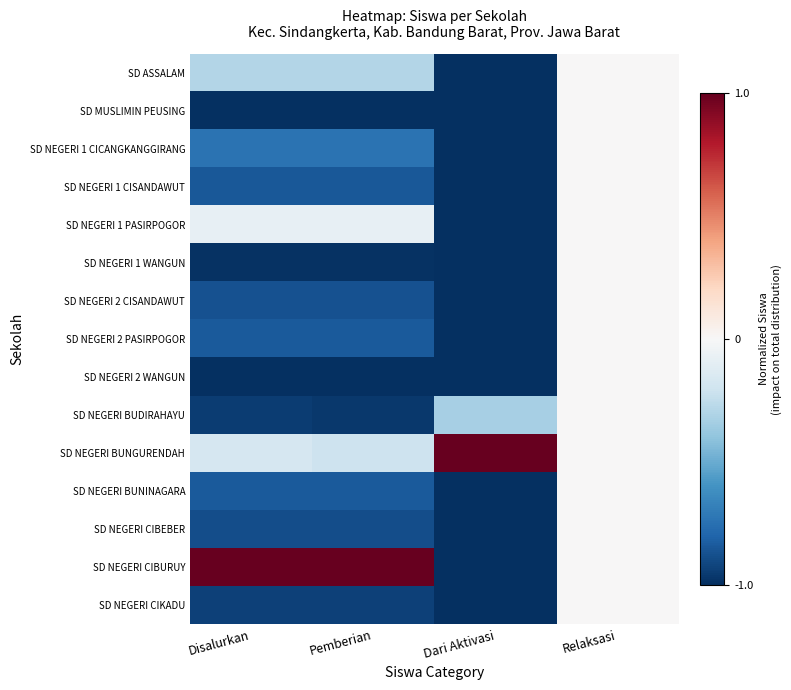

Which series has the largest total across all categories?

SD NEGERI CIBURUY